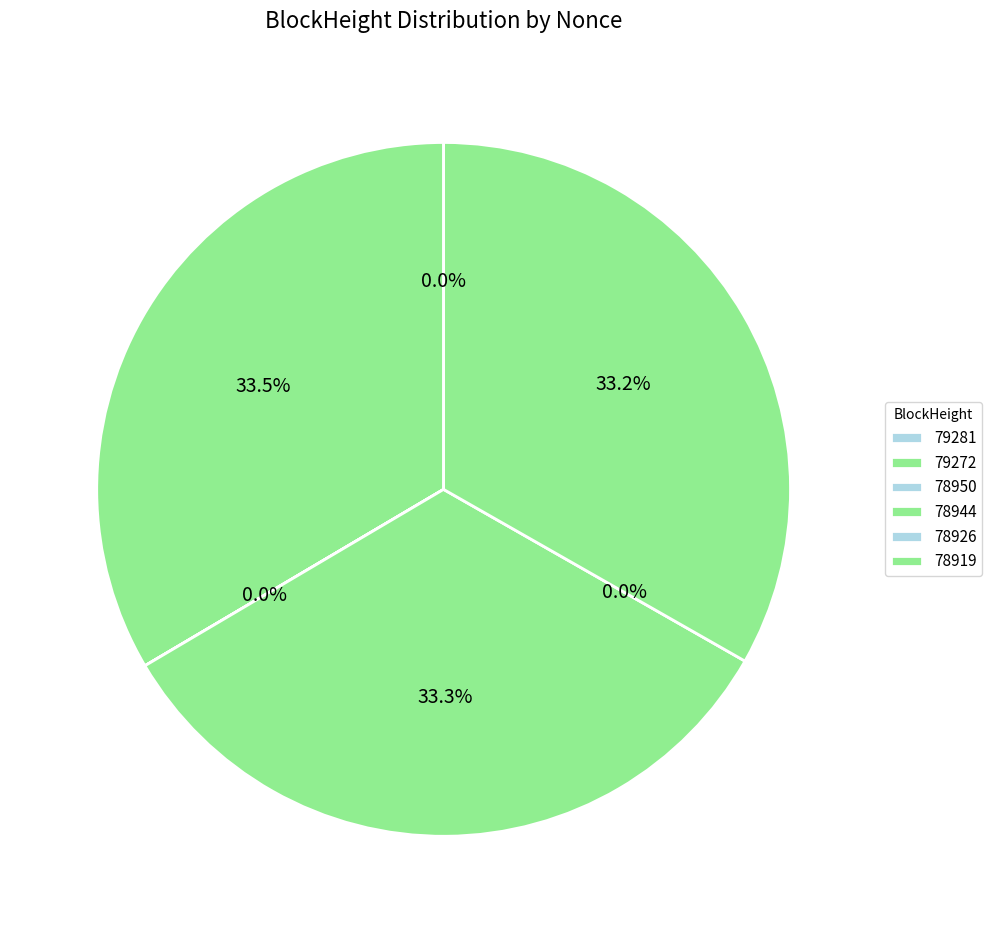

Combined, do 78919 and 79272 account for over 50%?

Yes